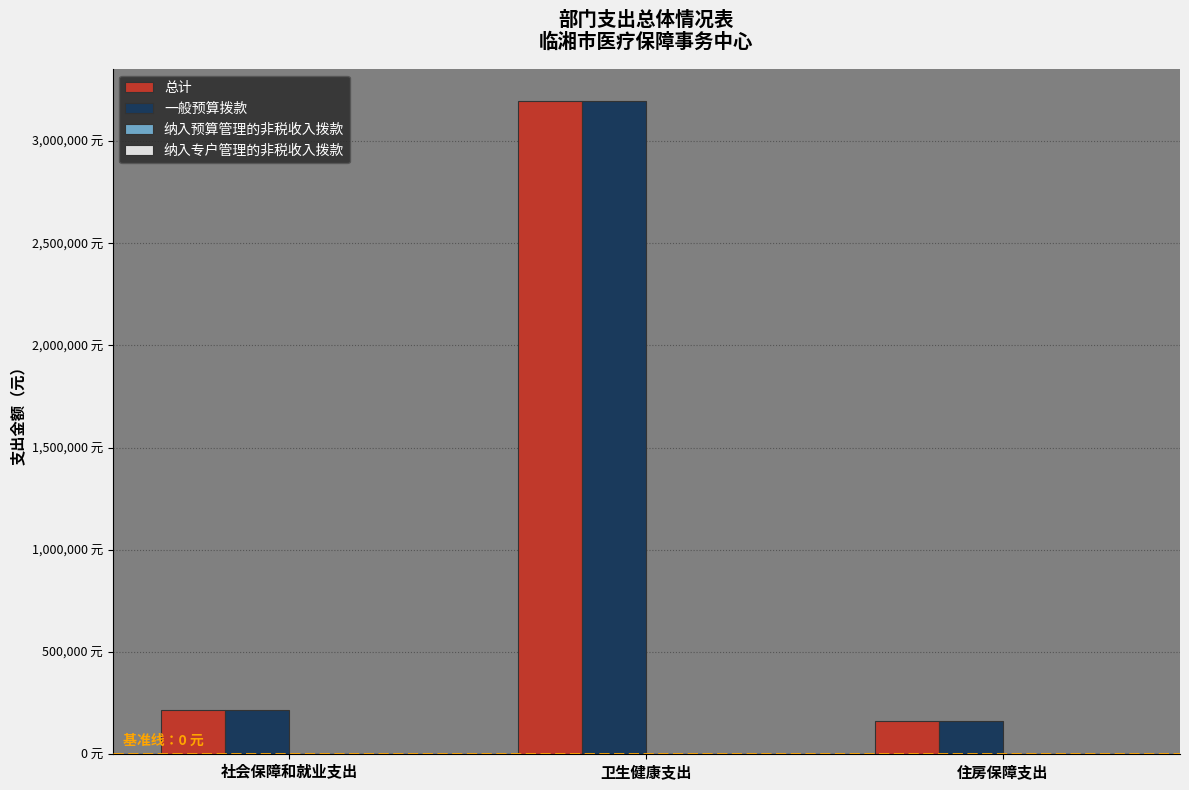

Between 卫生健康支出 and 住房保障支出, which is larger?

卫生健康支出